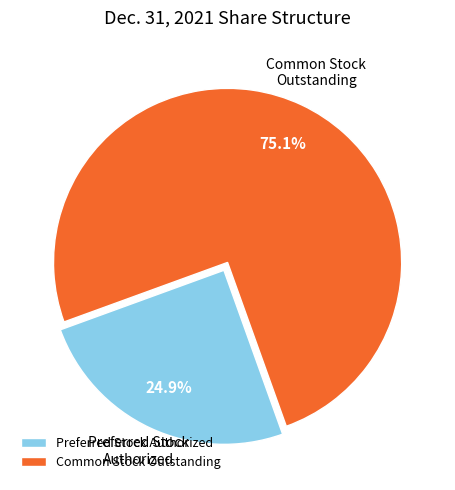

What is the ratio of the value at Preferred Stock Authorized to the value at Common Stock Outstanding?

0.3